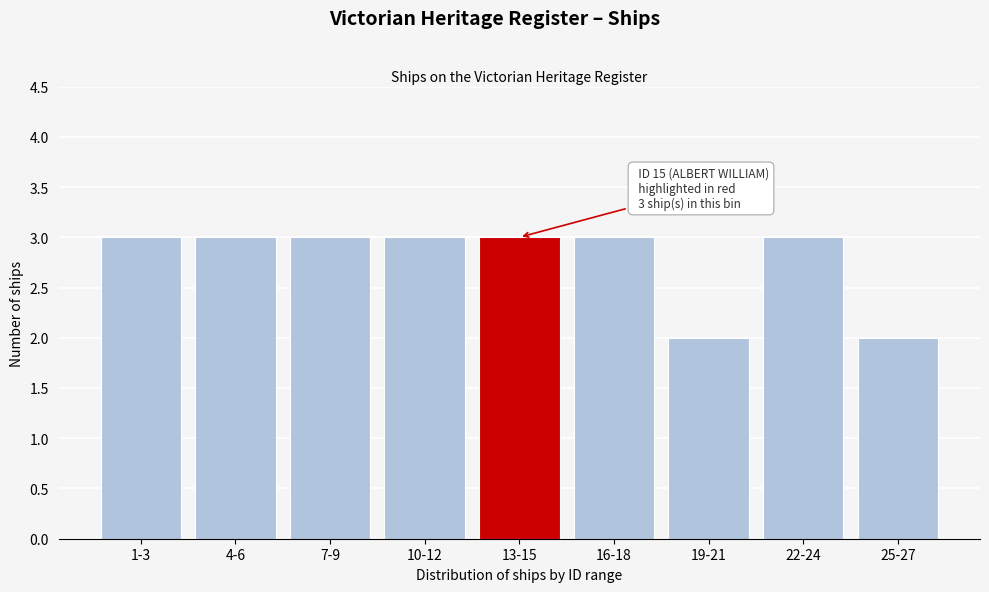

Reading left to right, what are all the values shown in this chart?

3	3	3	3	3	3	2	3	2